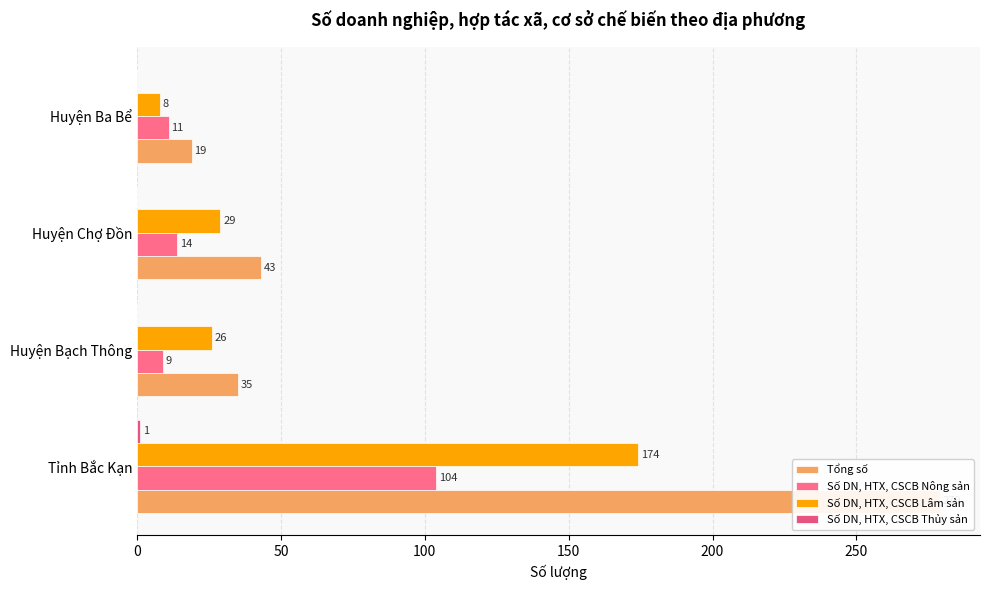

Reading right to left, list all the values displayed in this chart.

Tổng số: 19	43	35	279
Số DN, HTX, CSCB Nông sản: 11	14	9	104
Số DN, HTX, CSCB Lâm sản: 8	29	26	174
Số DN, HTX, CSCB Thủy sản: 0	0	0	1